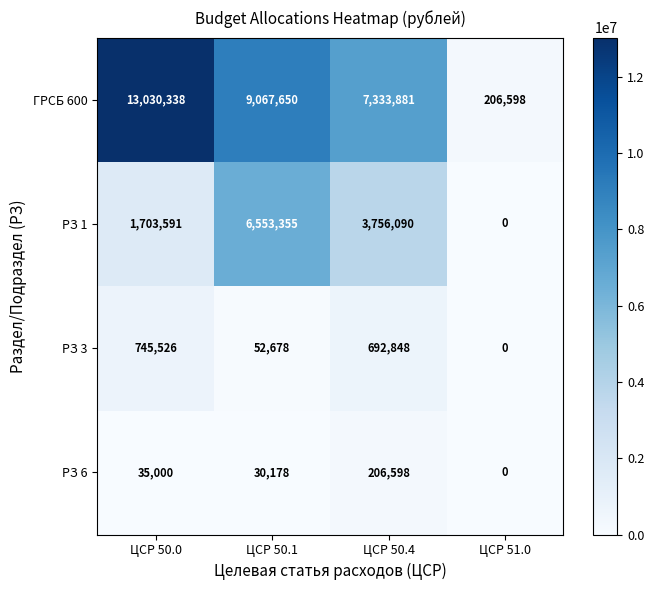

Which series changed the most between ЦСР 50.0 and ЦСР 50.1?

РЗ 1